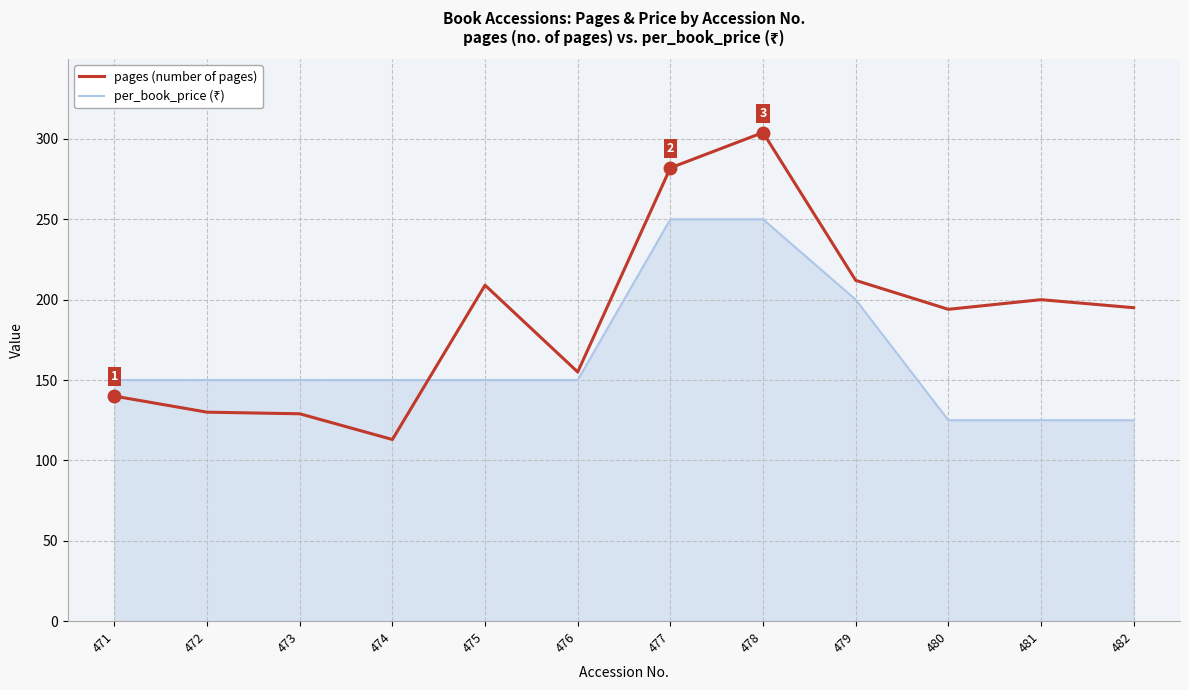

At which category does the chart reach its minimum across all series?

474